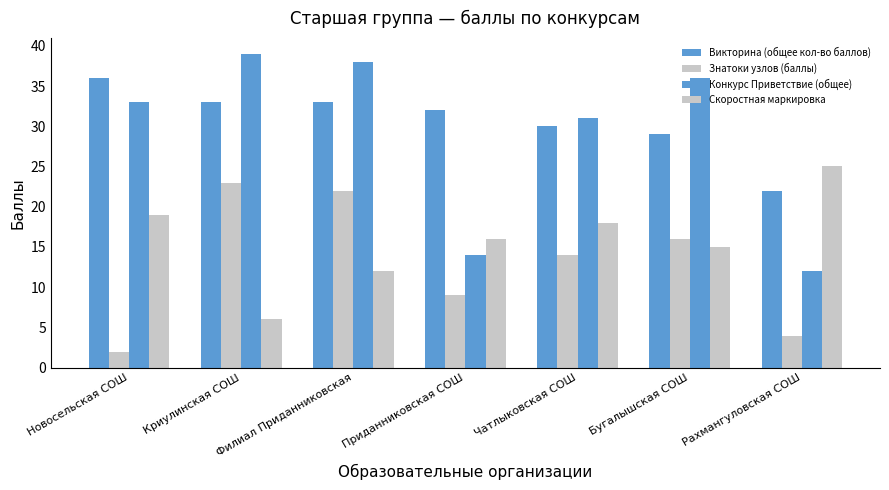

At which label is Скоростная маркировка closest to 15?

Бугалышская СОШ